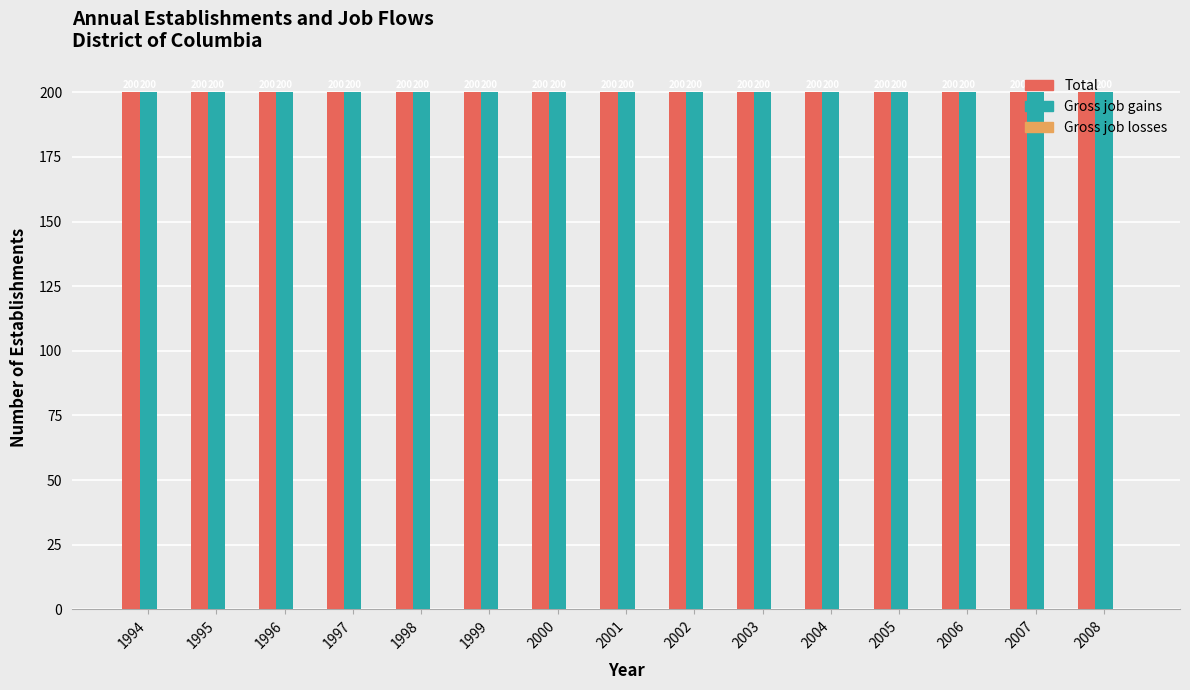

Which series has the largest total across all categories?

Total